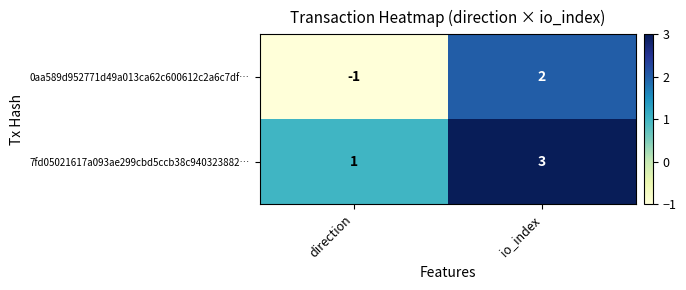

The 0aa589d952771d49a013ca62c600612c2a6c7df… series shows -2 at direction. True or false?

False